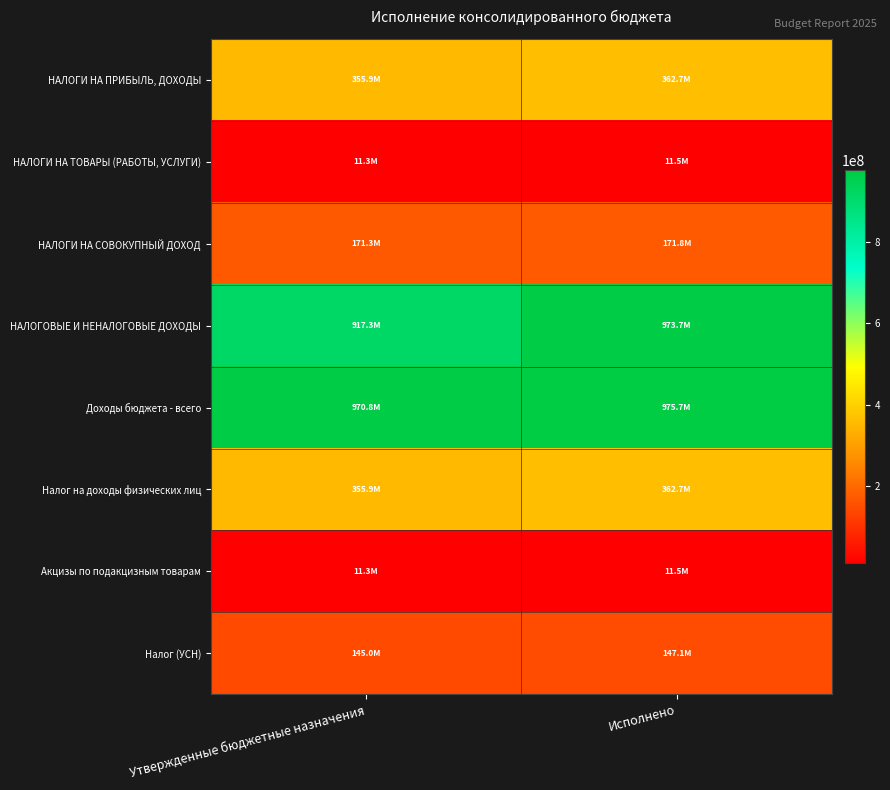

At which category is the sum across all series the highest?

Исполнено